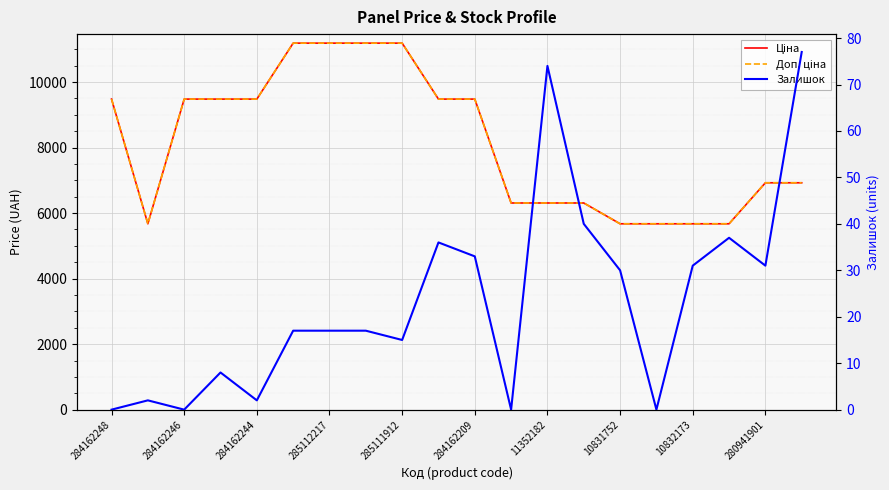

What is the average value of the Ціна series?

8139.0